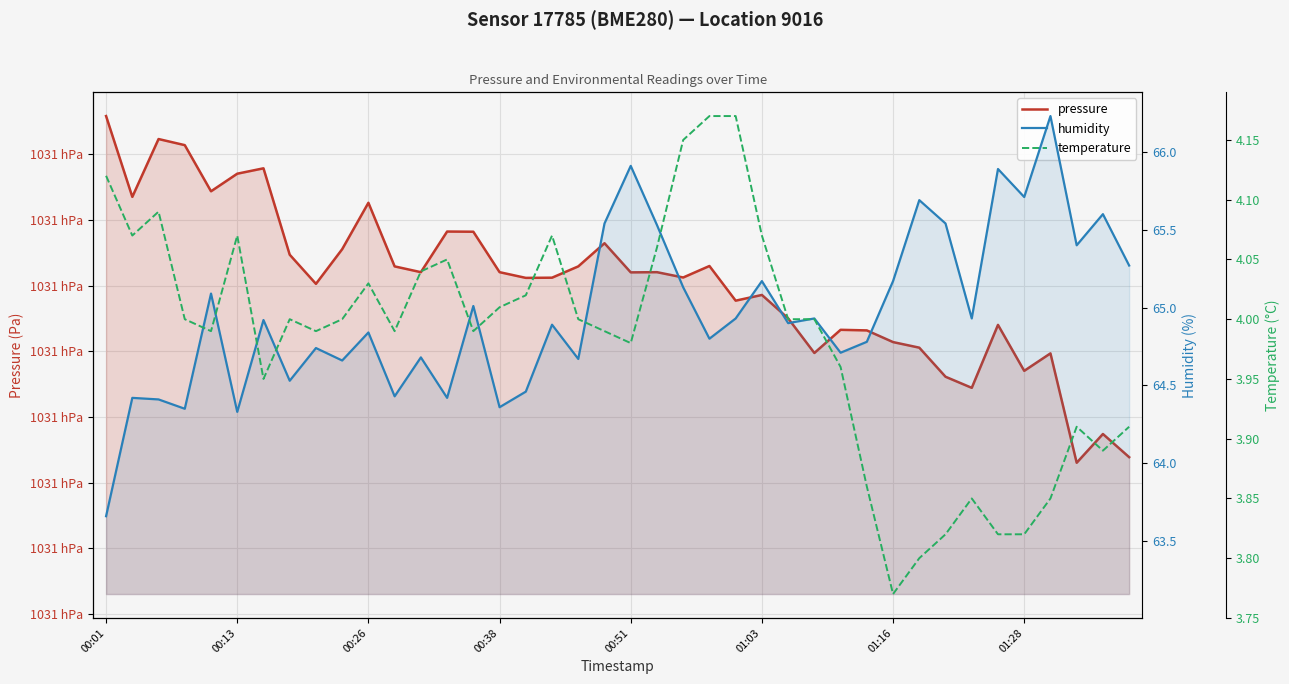

List the labels in order of pressure value, smallest first.

37, 39, 38, 33, 32, 35, 36, 27, 31, 30, 29, 28, 34, 26, 24, 25, 8, 16, 17, 22, 20, 12, 15, 21, 11, 18, 23, 01:28, 9, 19, 14, 13, 10, 00:13, 00:51, 01:03, 01:16, 00:38, 00:26, 00:01